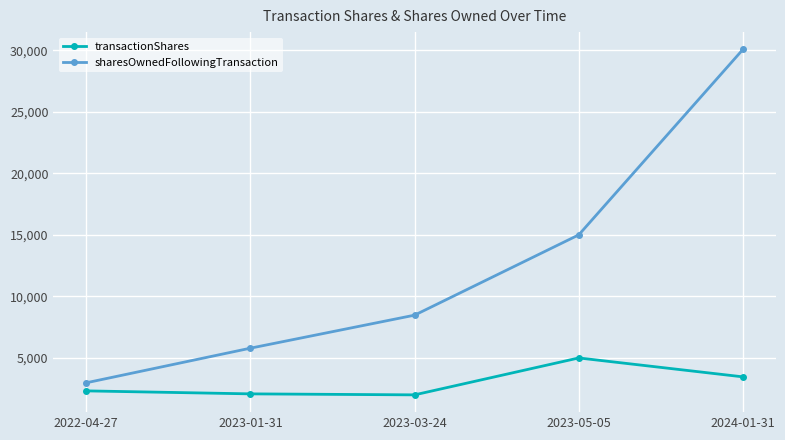

Which series changed the most between 2022-04-27 and 2023-01-31?

sharesOwnedFollowingTransaction